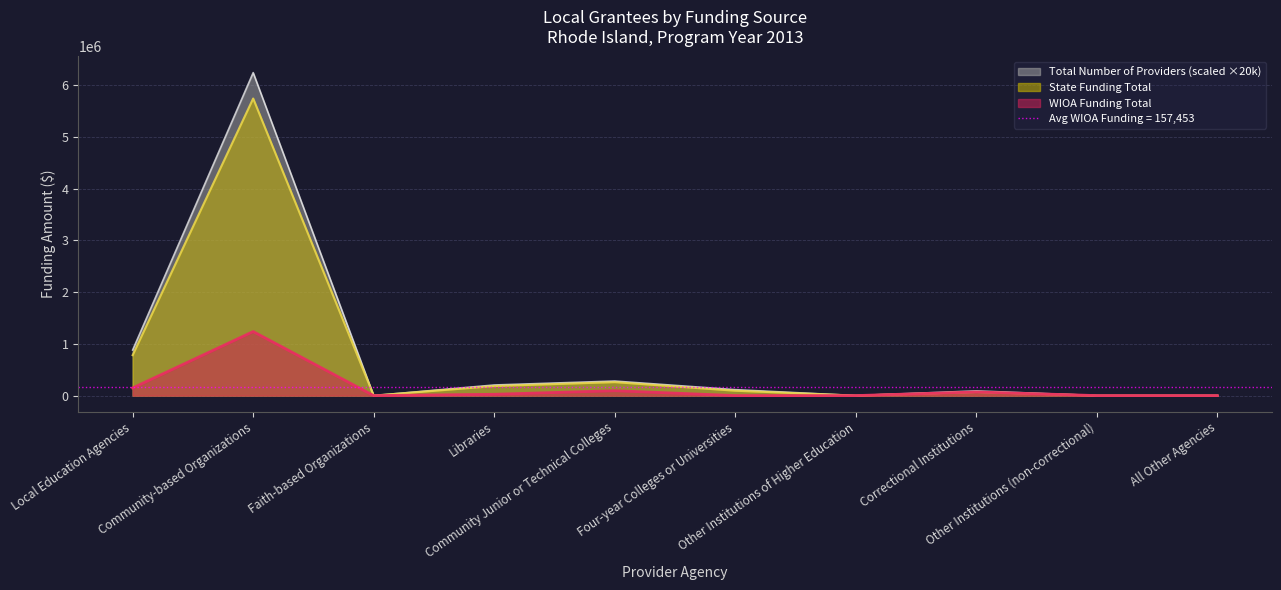

Is it true that WIOA Funding Total equals 90408 at Local Education Agencies?

False